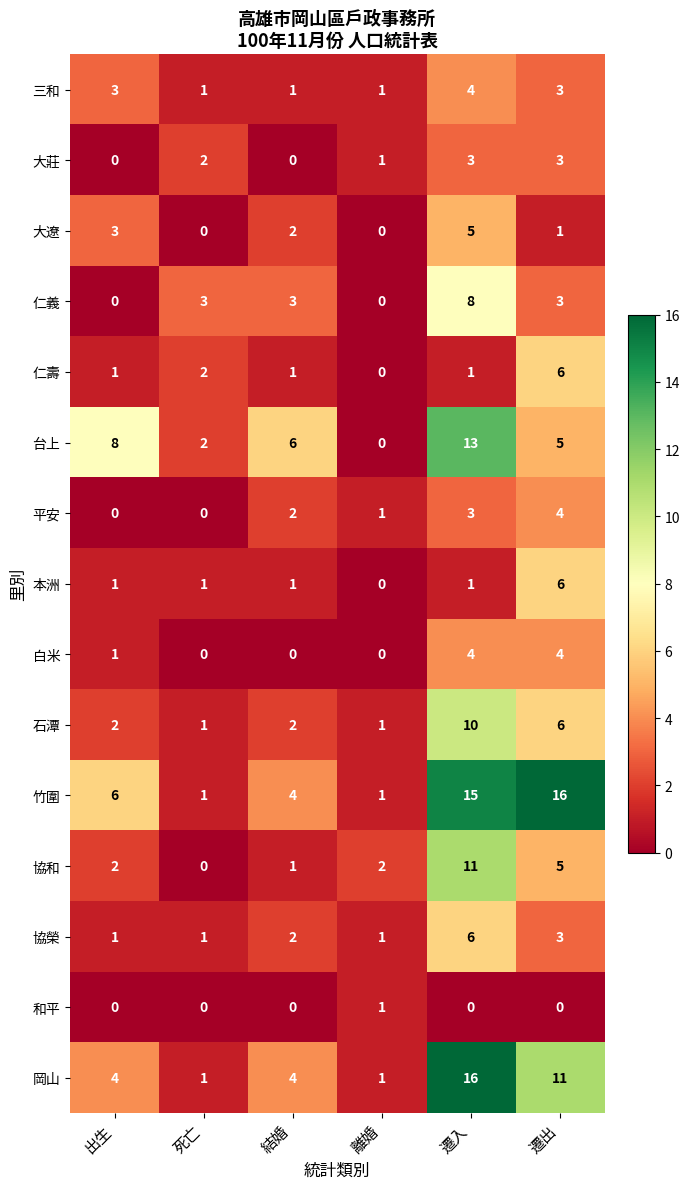

What is the maximum value for 大遼?

5